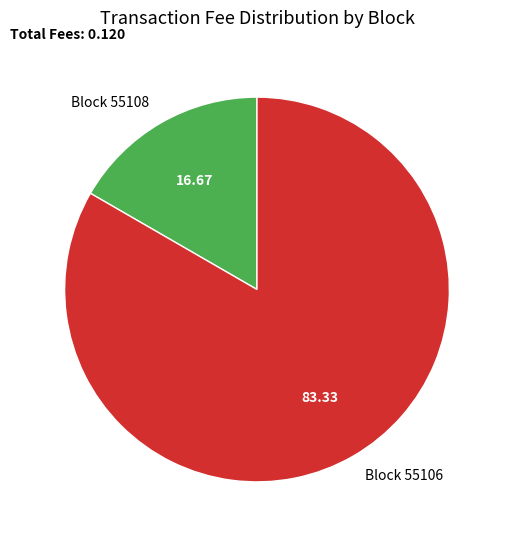

Count the number of slices in the pie.

2